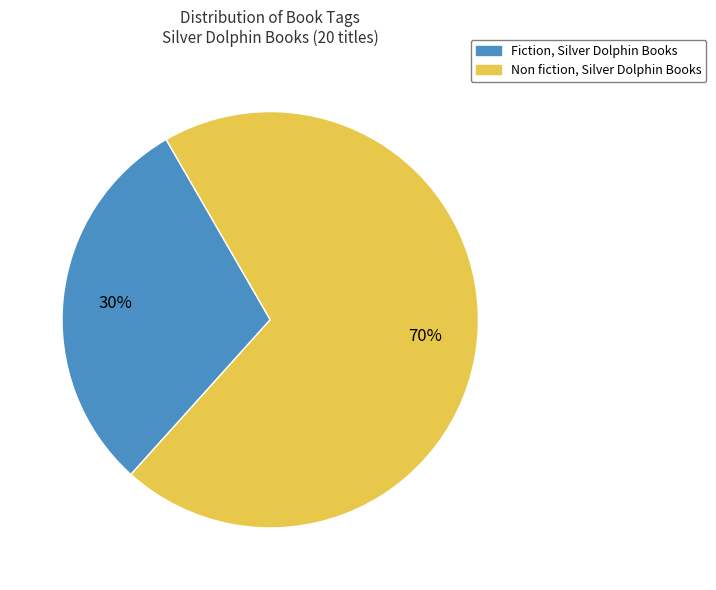

To the nearest percent, what is the difference between the largest and smallest slice percentages?

40%